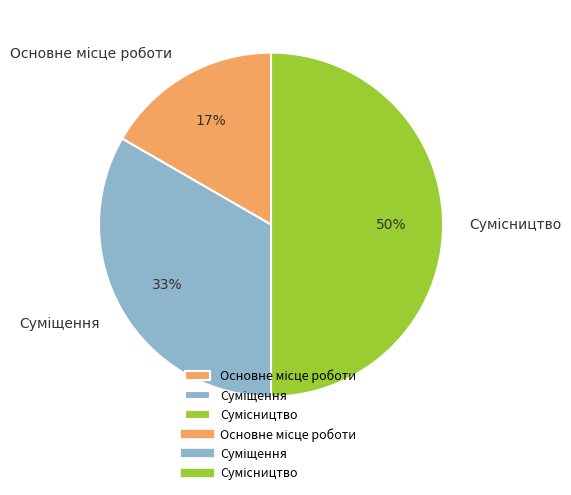

To the nearest percent, what is the difference between the largest and smallest slice percentages?

33%